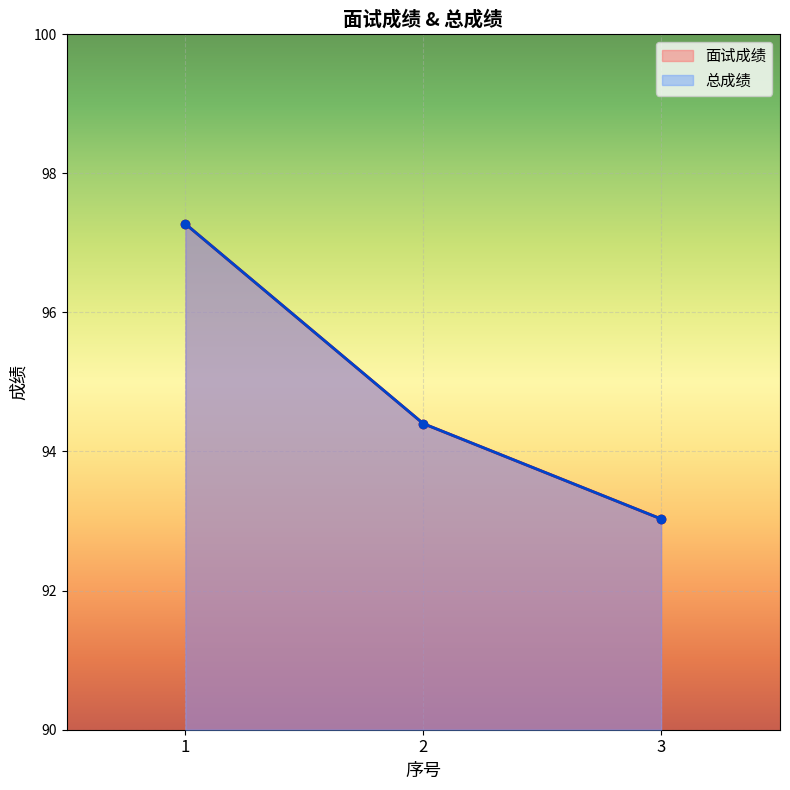

Reading left to right, extract all data points from this chart.

面试成绩: 97.3	94.4	93.0
总成绩: 97.3	94.4	93.0